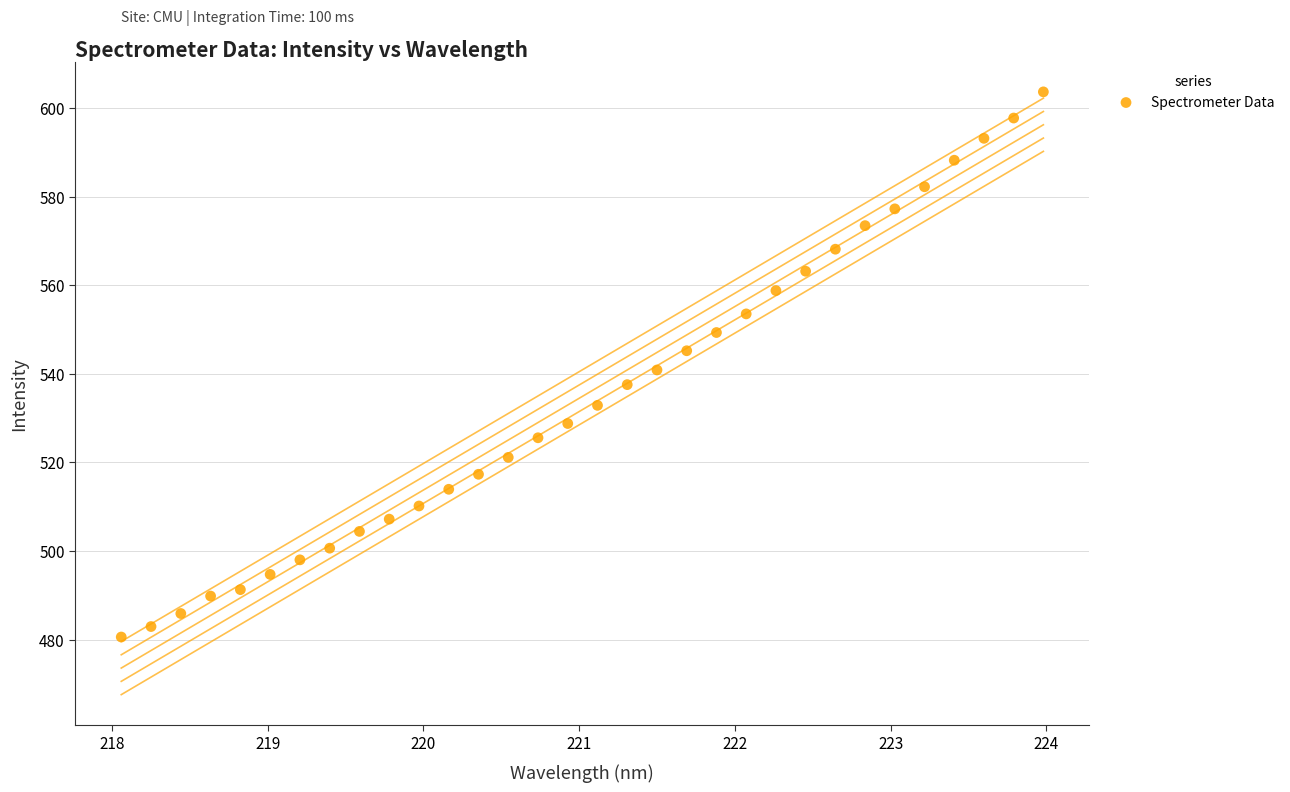

What is the range of X values (max minus min)?

5.9